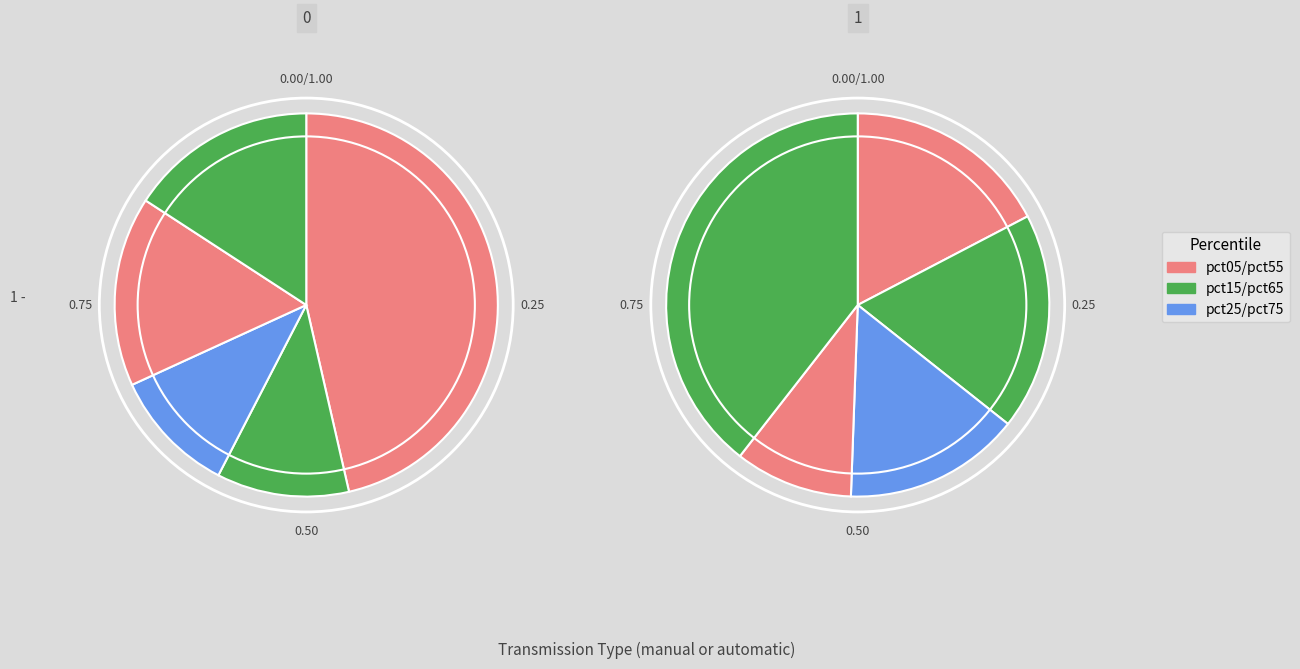

Is the sum of pct95 and pct25 greater than half?

No